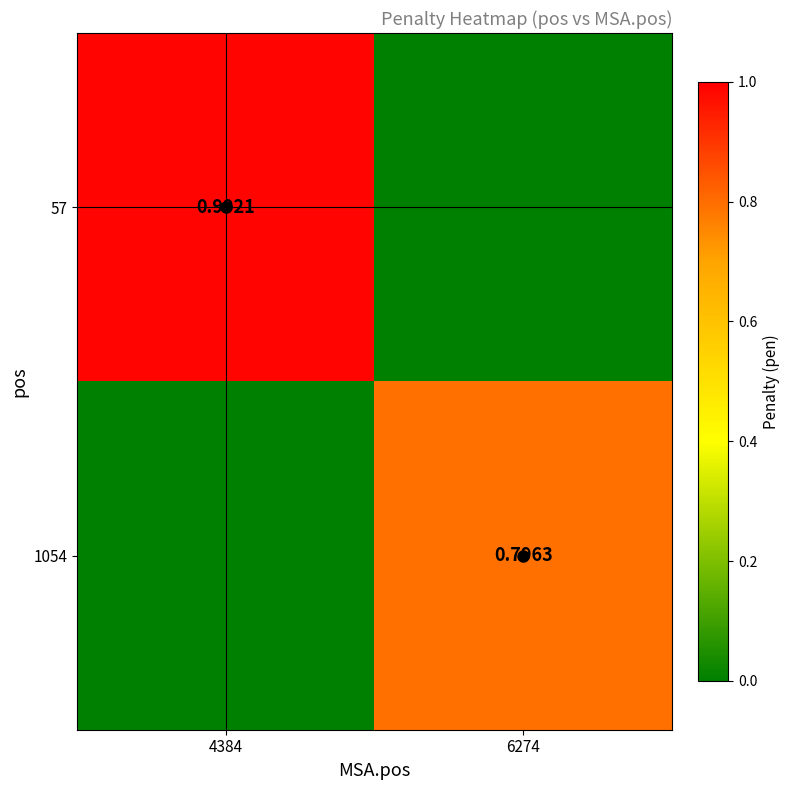

What is the maximum value shown in the chart?

1.0